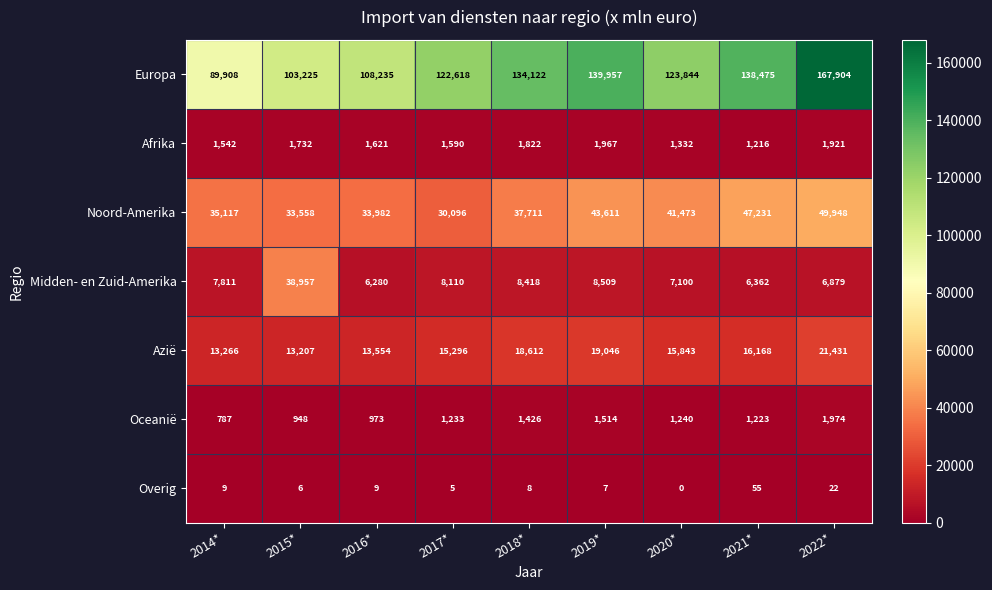

What is the difference between the maximum and minimum values in the Oceanië series?

1187